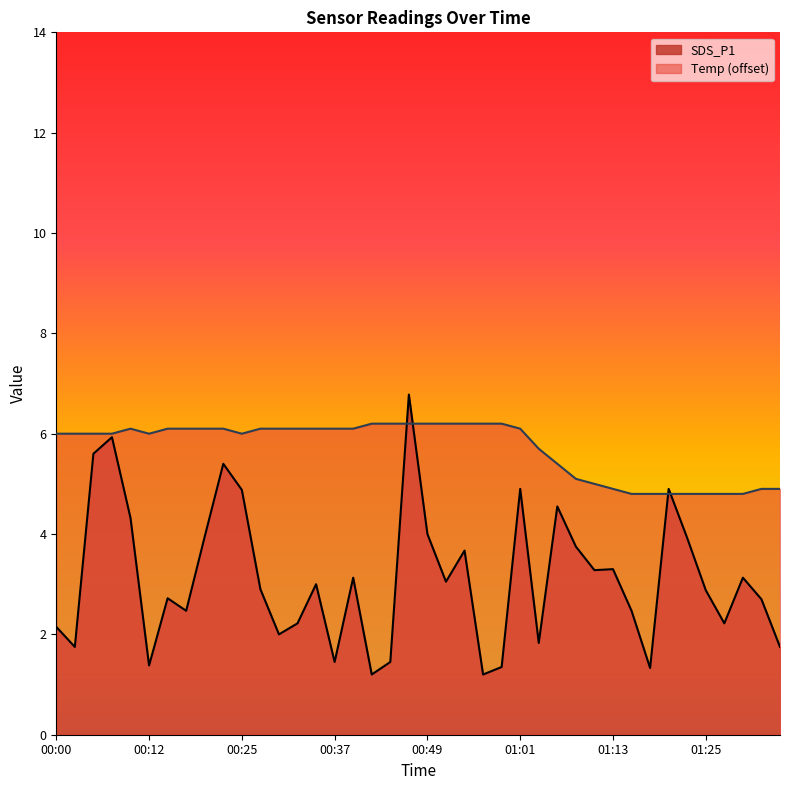

What is the difference between the Temp values at 00:46 and 00:03?

0.2